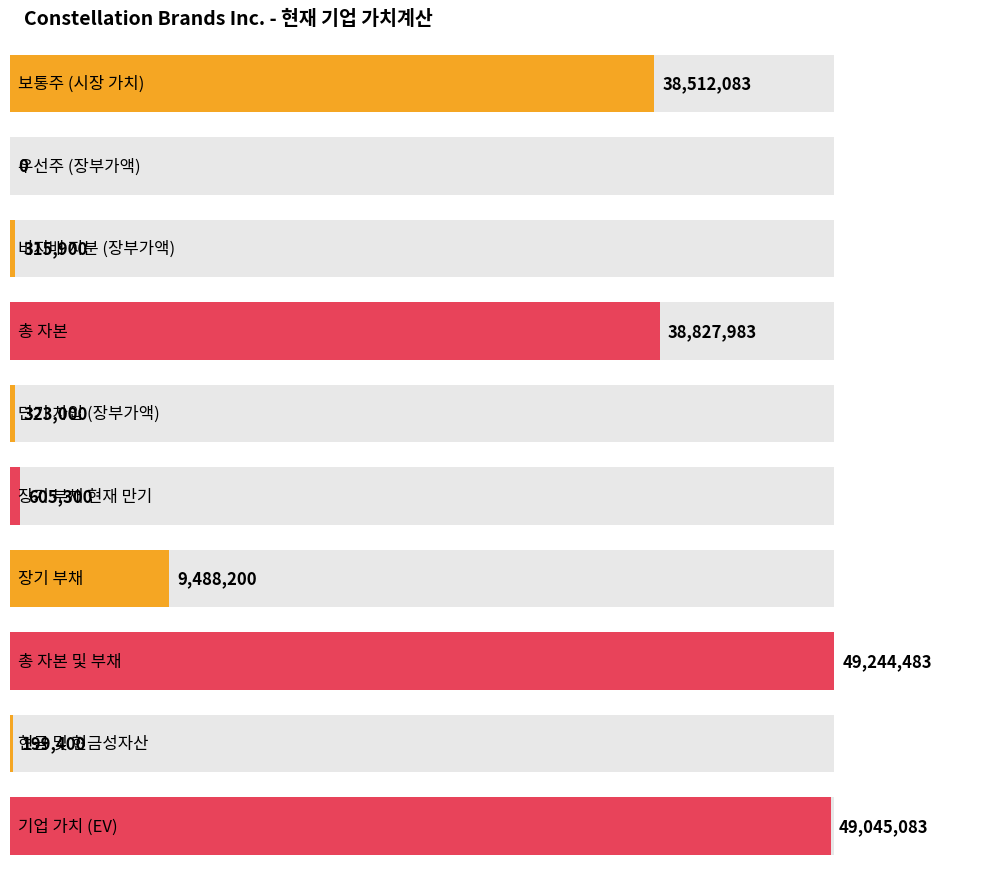

Read the value at 총 자본, to the nearest 50.

38828000